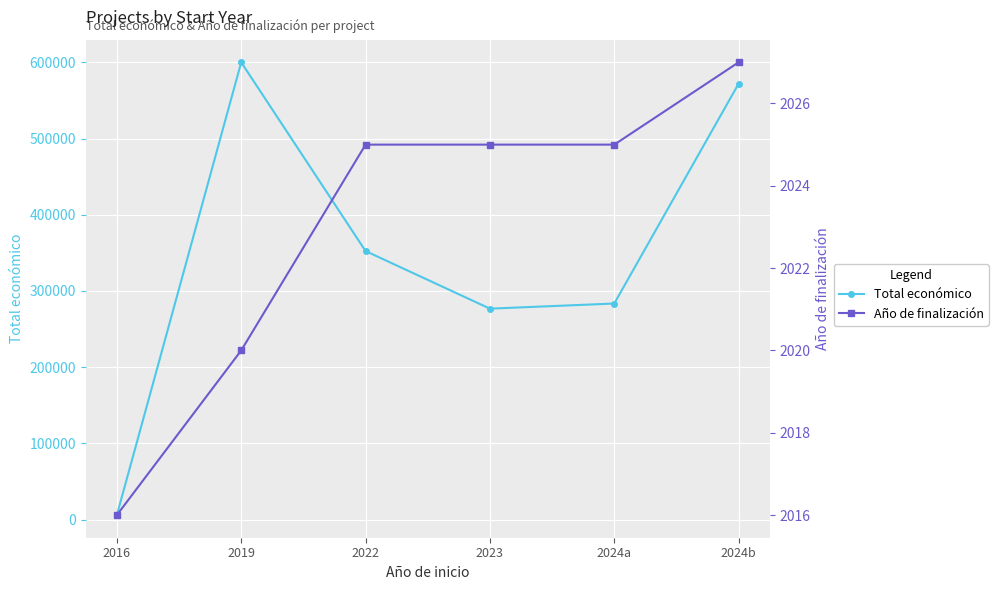

What is the difference between the second highest and second lowest values in the Año de finalización series?

5